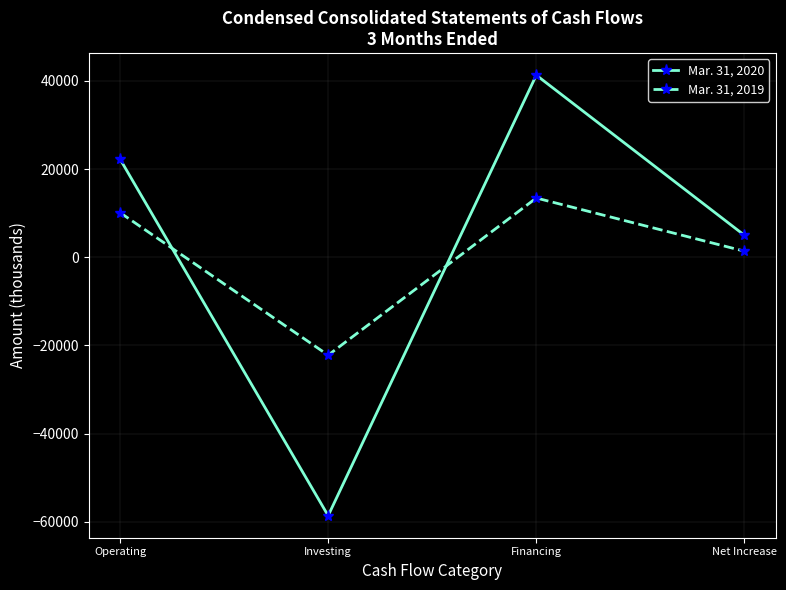

Where is the first local minimum for Mar. 31, 2019?

Investing